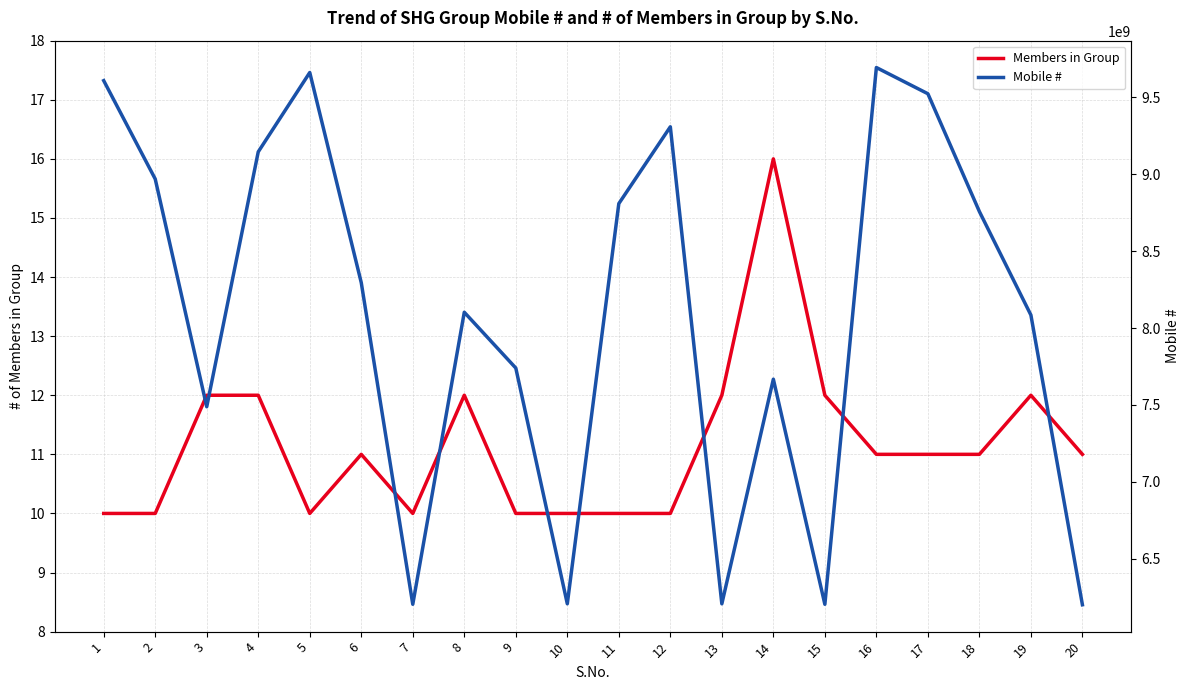

What is the difference between the maximum and second lowest values in the Mobile # series?

3489505711